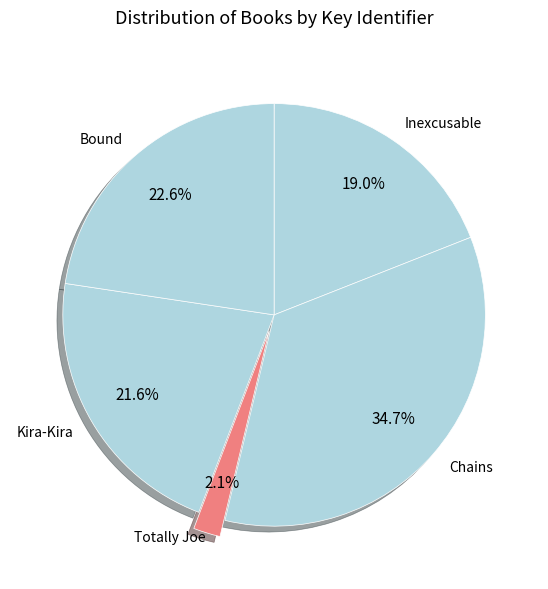

To the nearest percent, what is the combined percentage of Totally Joe and Inexcusable?

21%